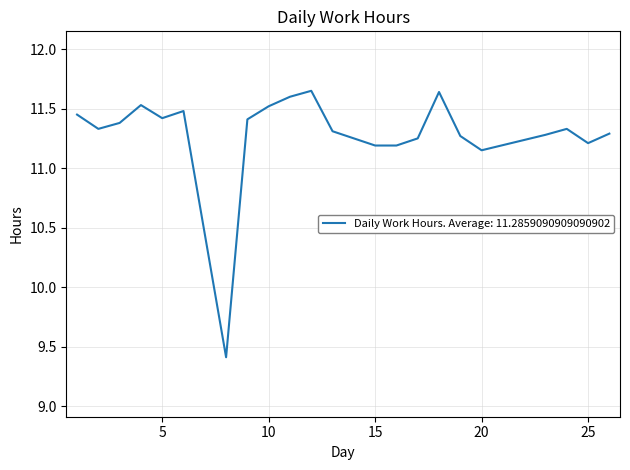

What is the smallest value displayed?

9.4